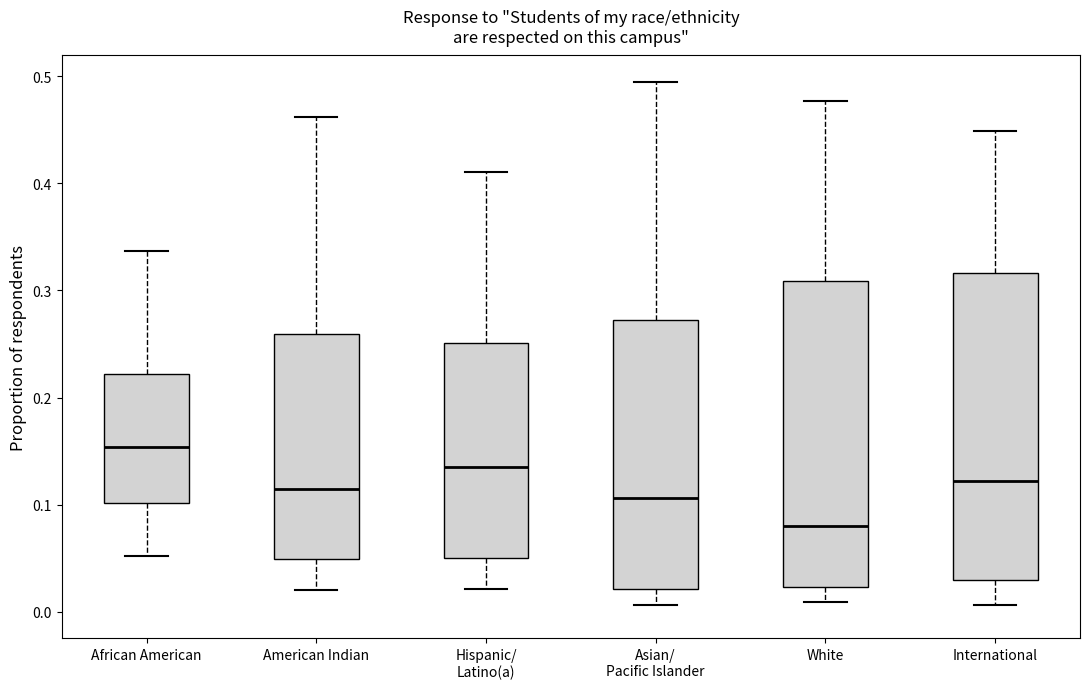

Where is the lower edge of the box for International on the y-axis? The values are not printed on the chart, so give them approximately, as read against the axis.

0.03